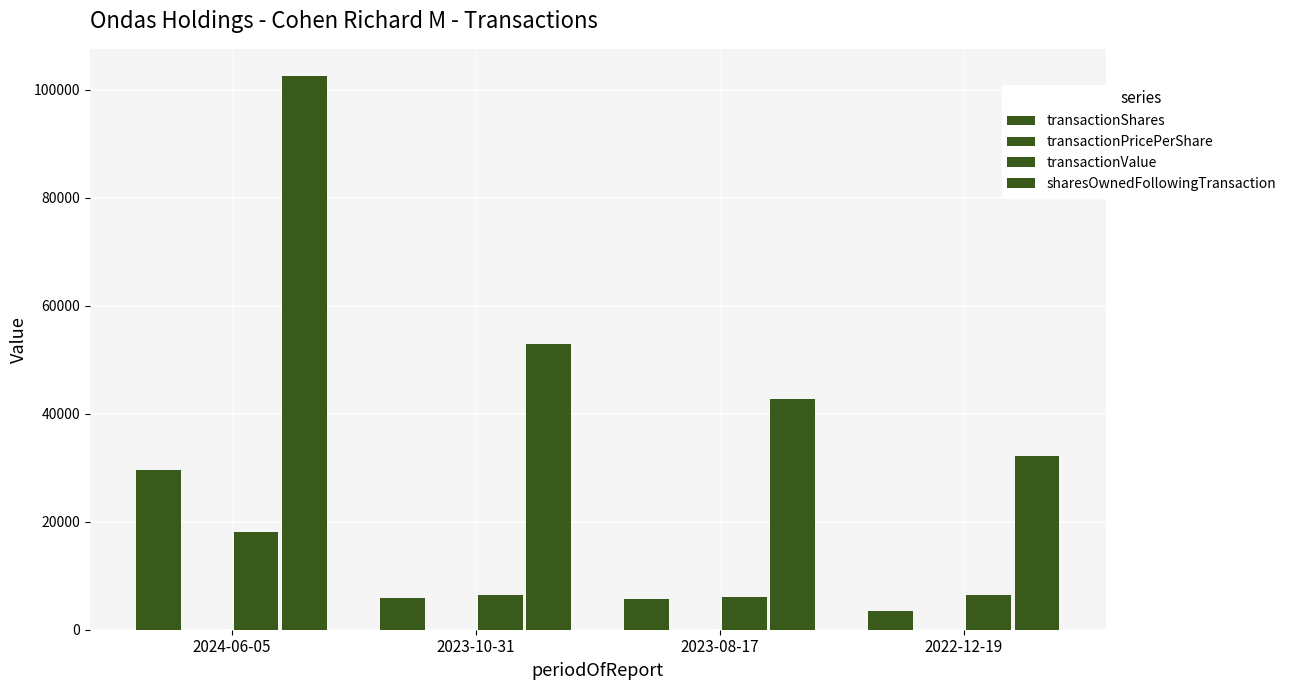

Between 2024-06-05 and 2023-08-17, which series saw the biggest shift?

sharesOwnedFollowingTransaction